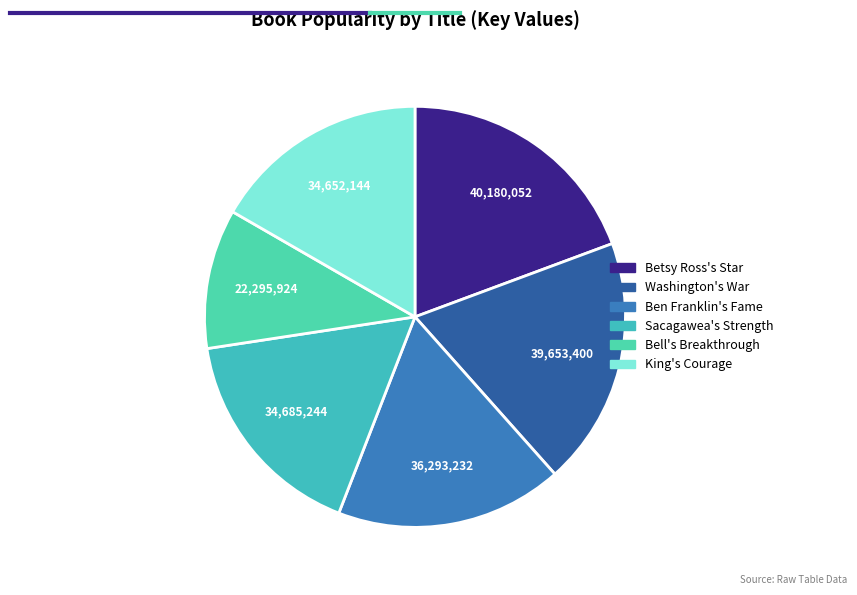

Between Betsy Ross's Star and Washington's War, which is larger?

Betsy Ross's Star